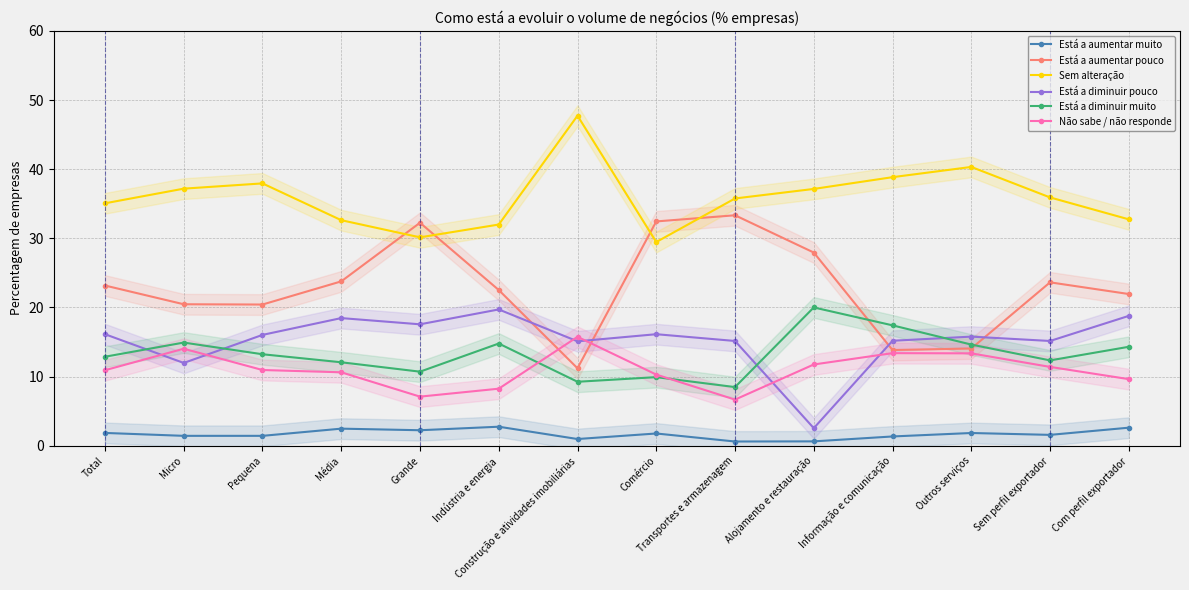

True or false: Está a diminuir pouco has more than 2 interior local peaks.

True